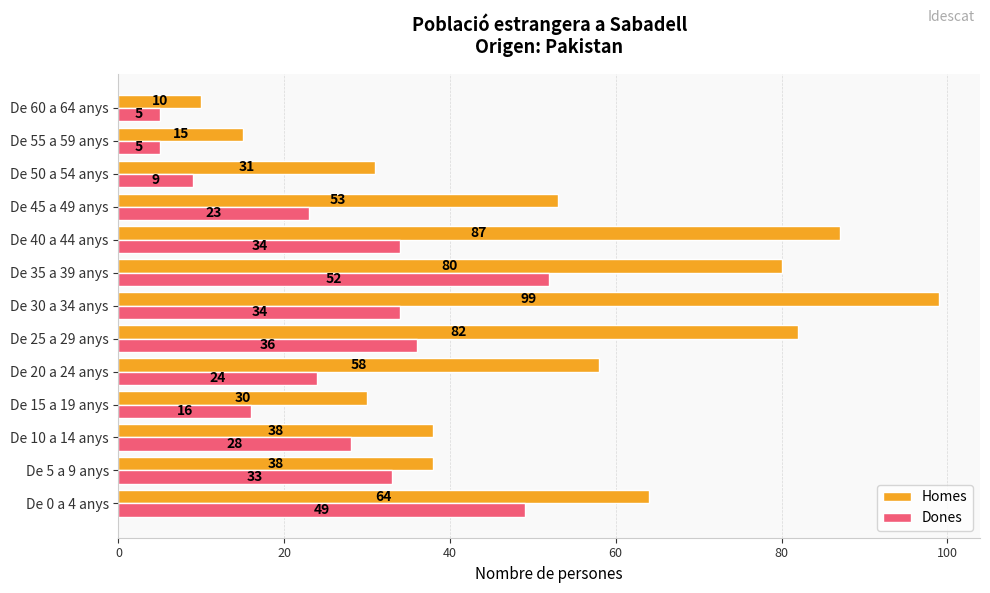

Rank the series at De 45 a 49 anys from highest to lowest value.

Homes, Dones